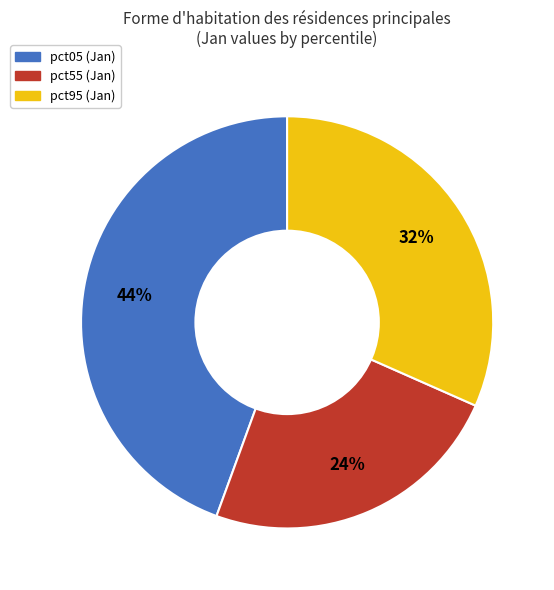

Count the number of slices in the pie.

3